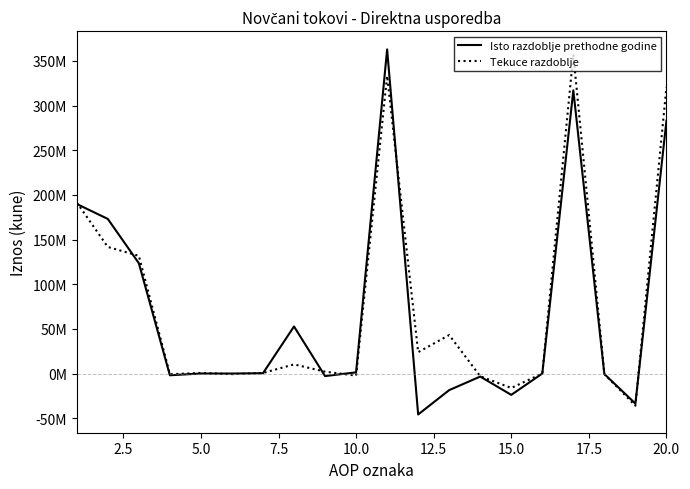

Does the chart have visible grid lines?

No